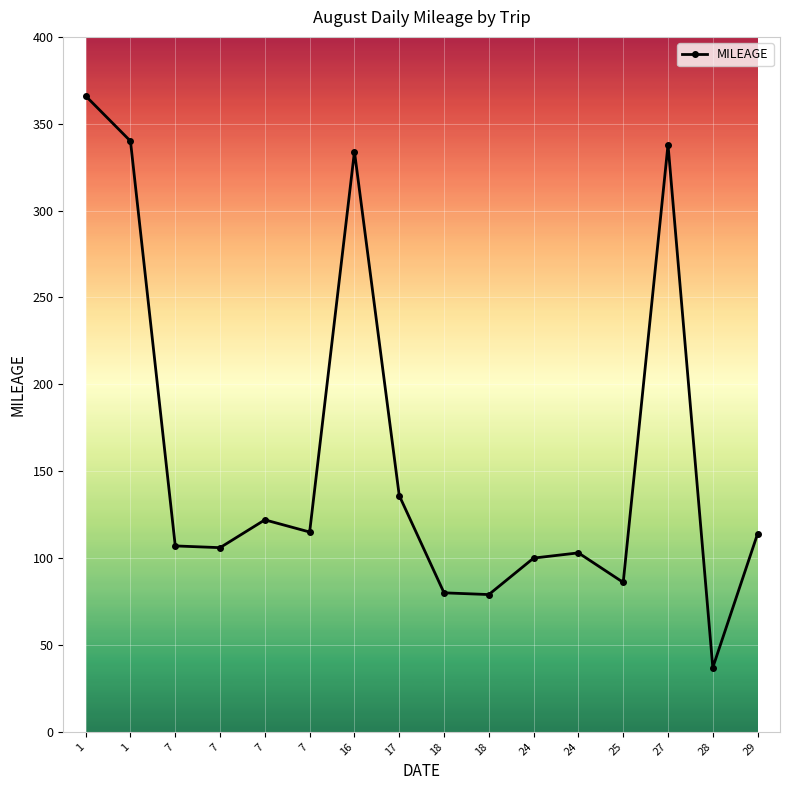

What is the difference between the maximum and minimum values?

329